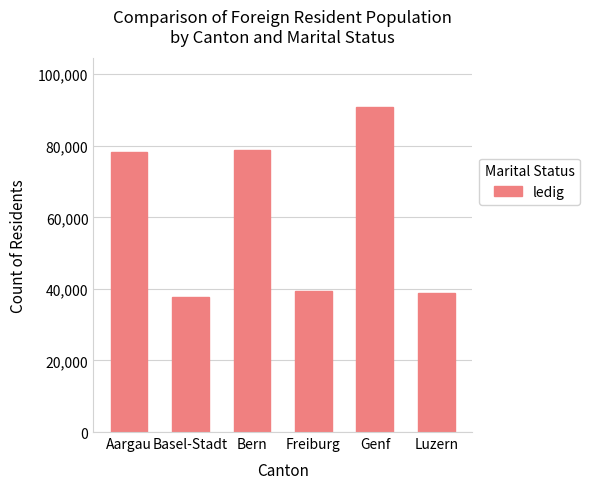

What is the value of the 5th bar from the left?

90838